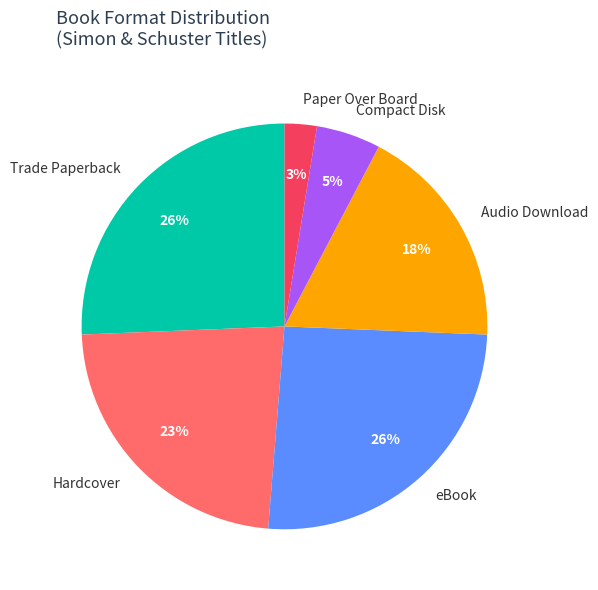

Which slice is the smallest?

Paper Over Board